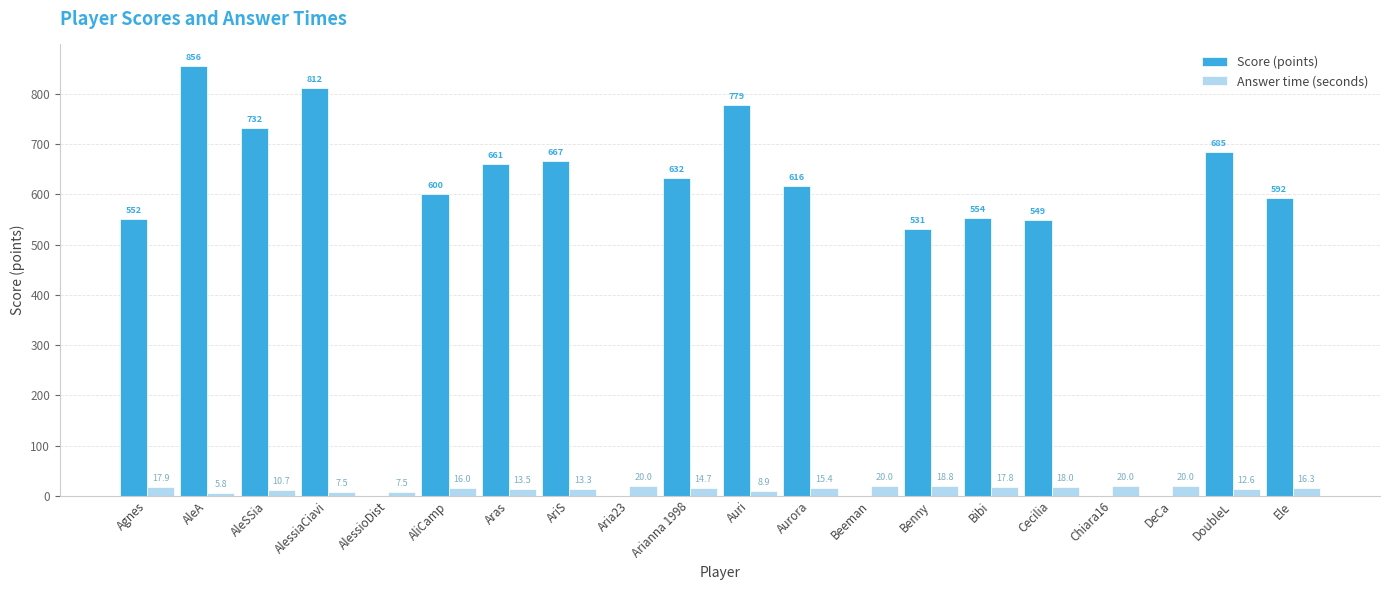

Reading left to right, extract all data points from this chart.

Score (points): Agnes=552.0	AleA=856.0	AleSSia=732.0	AlessiaCiavi=812.0	AlessioDist=0.0	AliCamp=600.0	Aras=661.0	AriS=667.0	Aria23=0.0	Arianna 1998=632.0	Auri=779.0	Aurora=616.0	Beeman=0.0	Benny=531.0	Bibi=554.0	Cecilia=549.0	Chiara16=0.0	DeCa=0.0	DoubleL=685.0	Ele=592.0
Answer time (seconds): Agnes=17.9	AleA=5.8	AleSSia=10.7	AlessiaCiavi=7.5	AlessioDist=7.5	AliCamp=16.0	Aras=13.5	AriS=13.3	Aria23=20.0	Arianna 1998=14.7	Auri=8.9	Aurora=15.4	Beeman=20.0	Benny=18.8	Bibi=17.8	Cecilia=18.0	Chiara16=20.0	DeCa=20.0	DoubleL=12.6	Ele=16.3